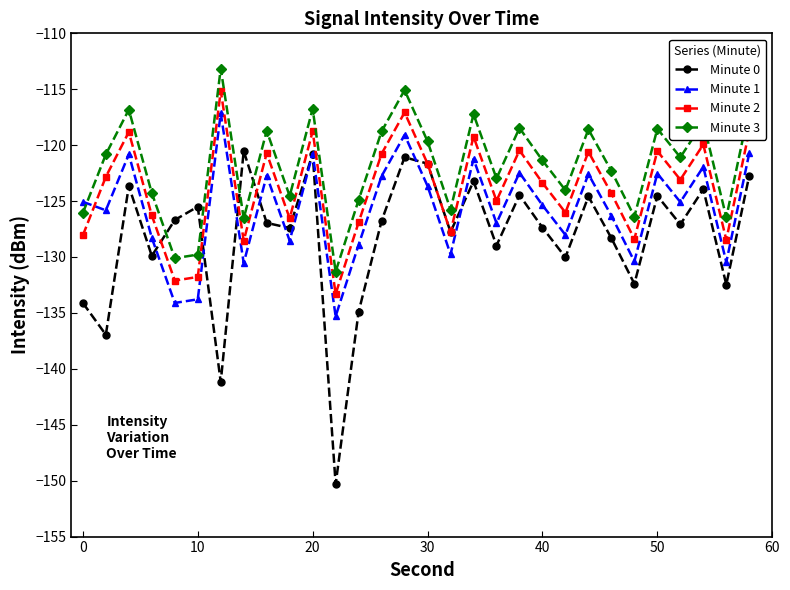

What is the value of the Minute 0 point at the 2nd from the left?

-136.9